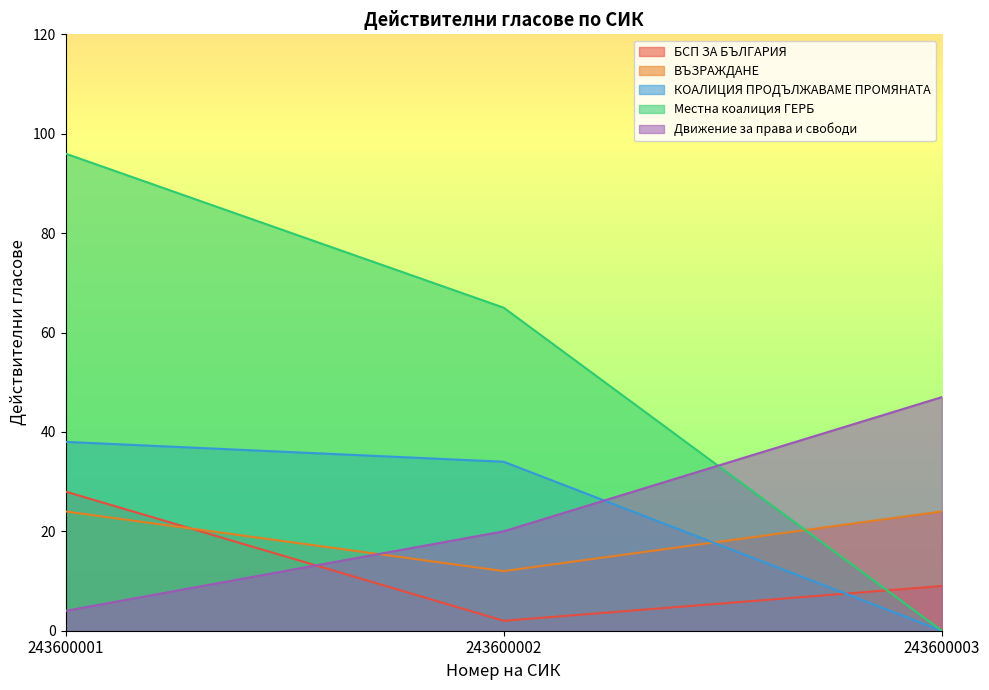

Between 243600002 and 243600003, which series saw the biggest shift?

Местна коалиция ГЕРБ